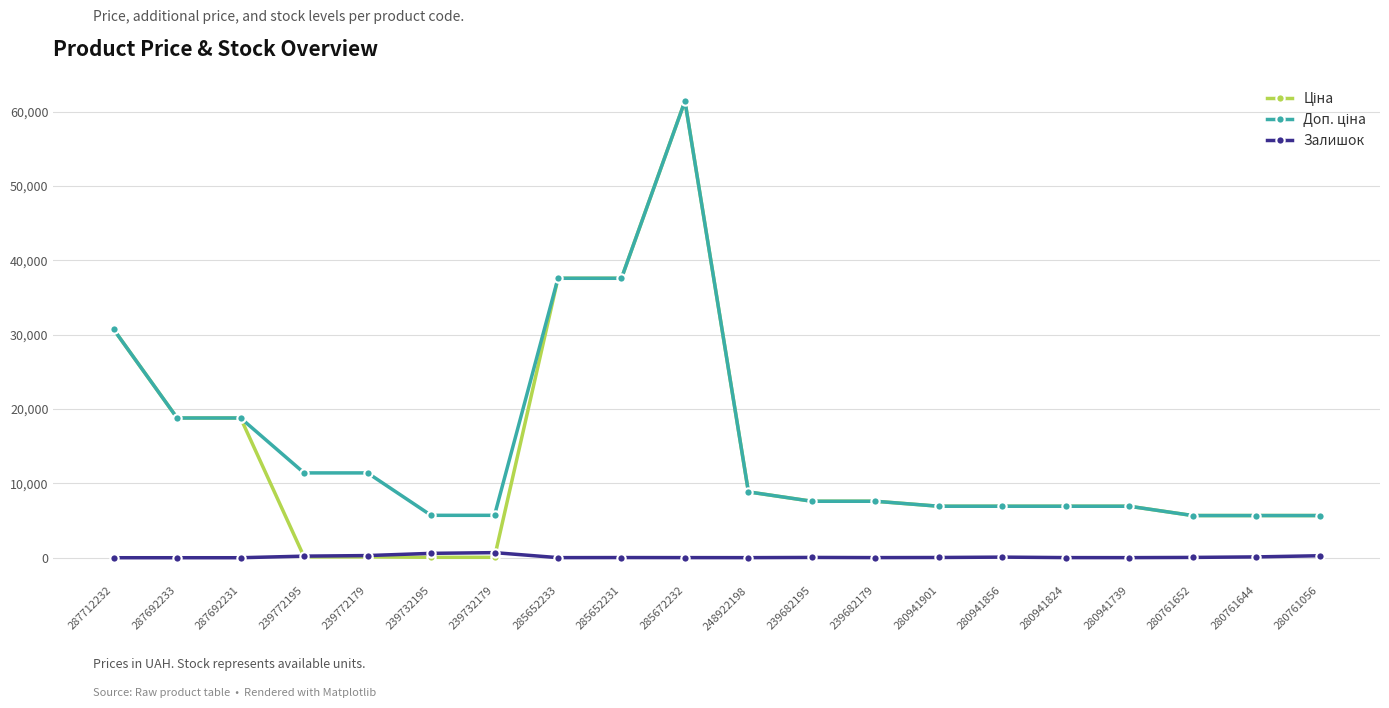

What position from the left is 287712232?

1